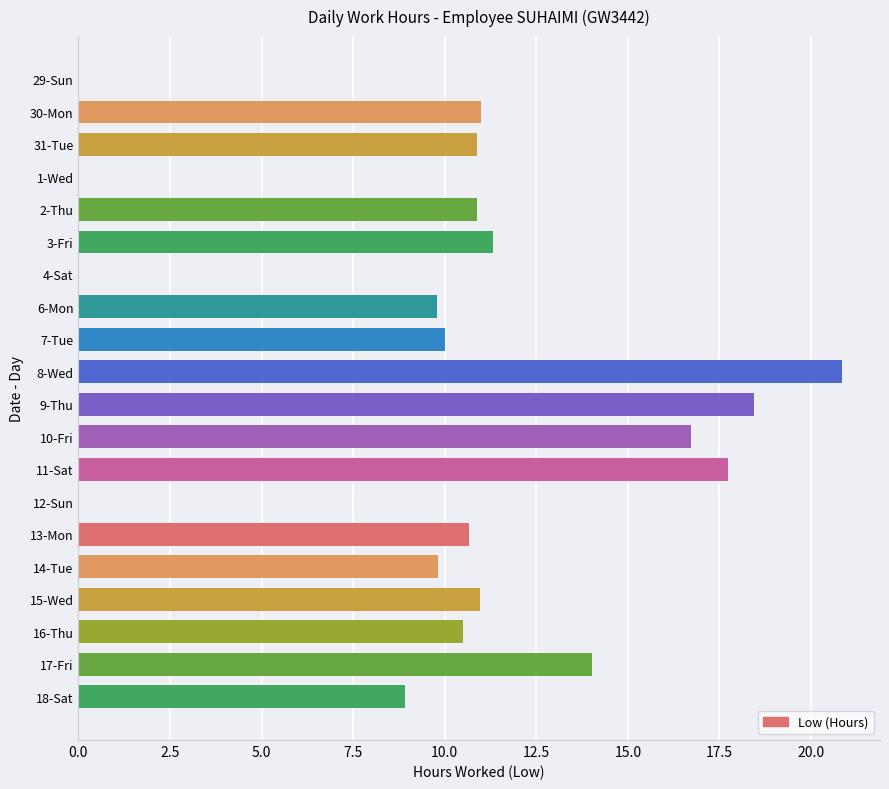

Between 9-Thu and 11-Sat, which is larger?

9-Thu